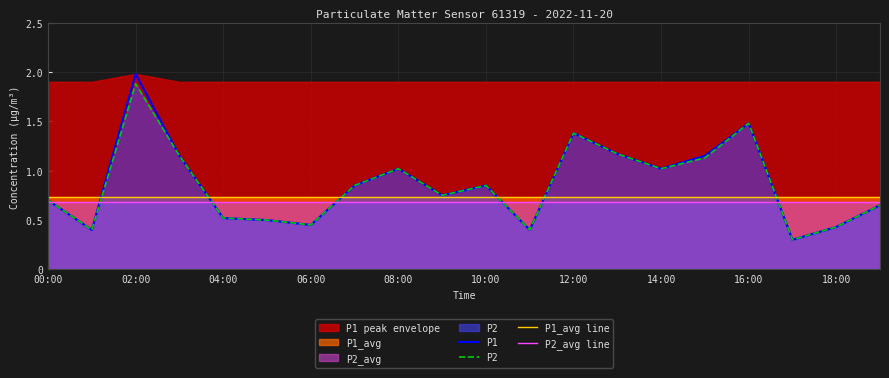

True or false: P2_avg line and P1_avg line intersect in this chart.

False